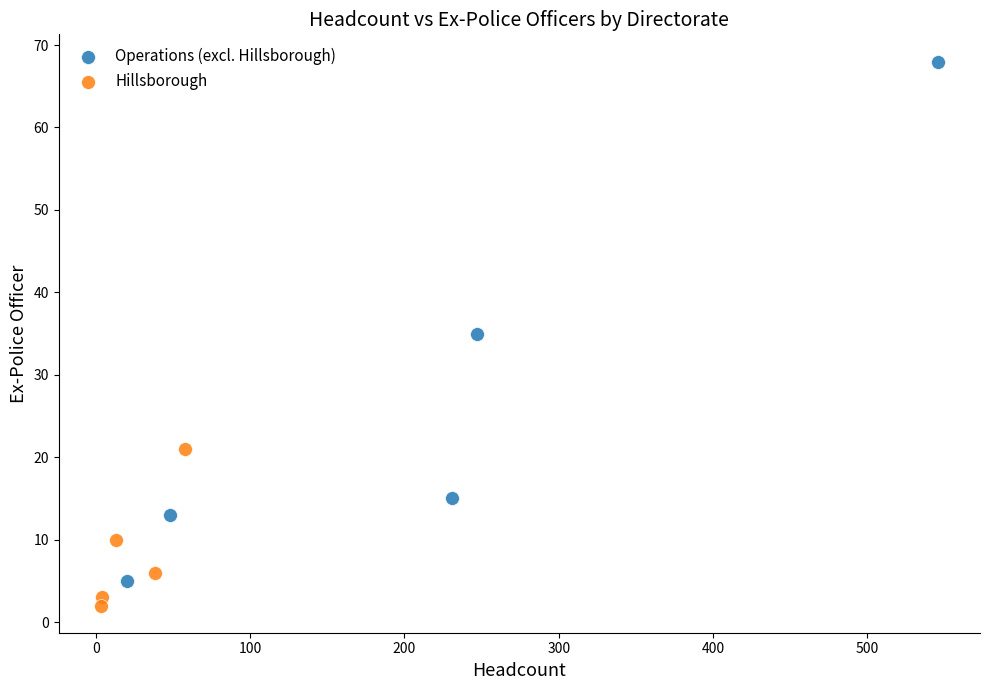

Which series contains the highest Y value?

Operations (excl. Hillsborough)